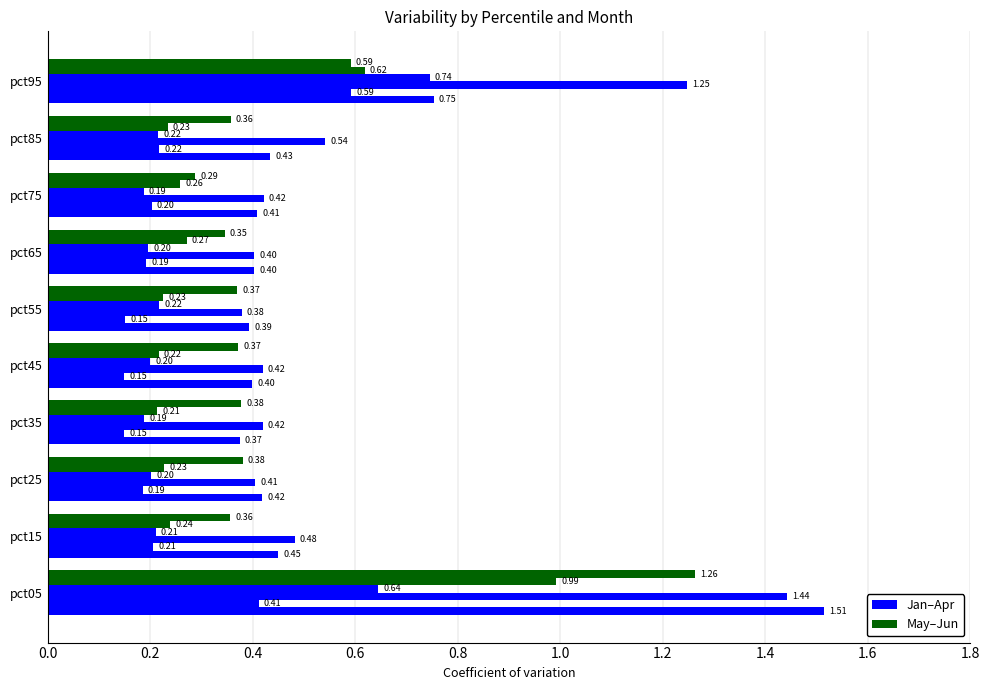

What is the maximum value shown in the chart?

1.5